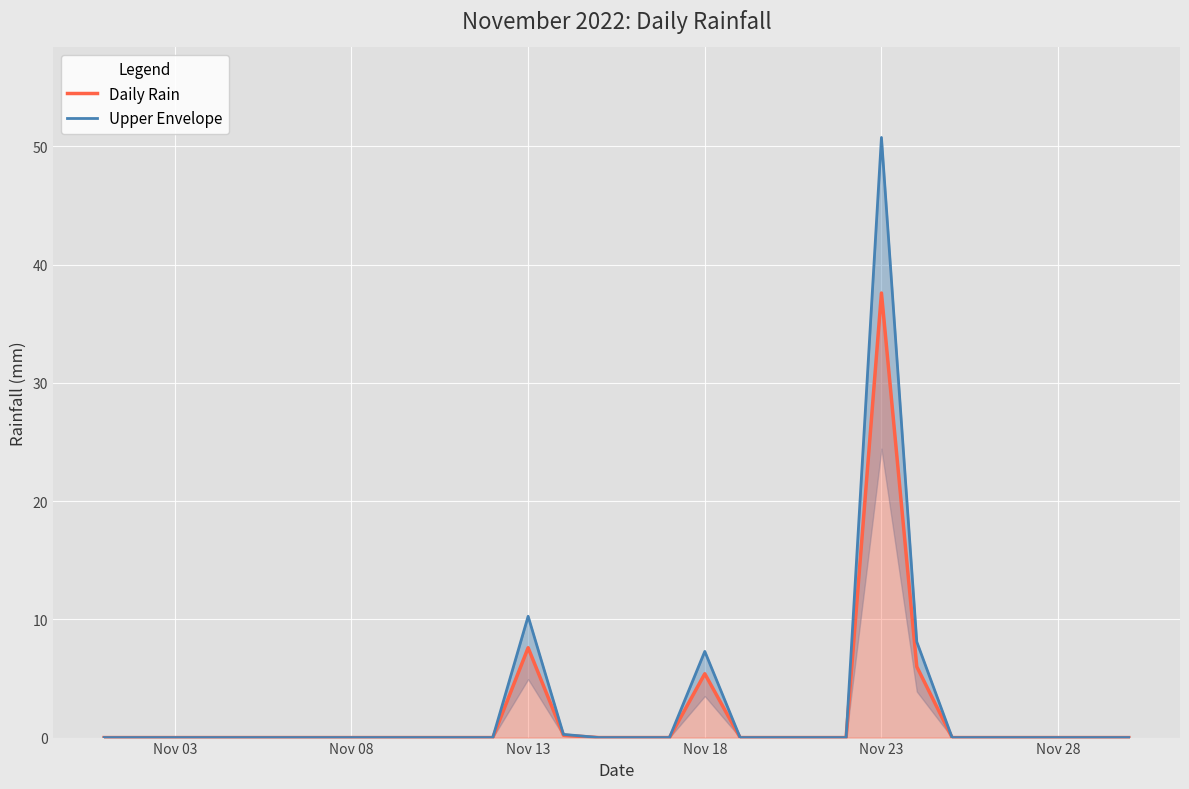

True or false: Daily Rain and Upper Envelope cross at least once.

False